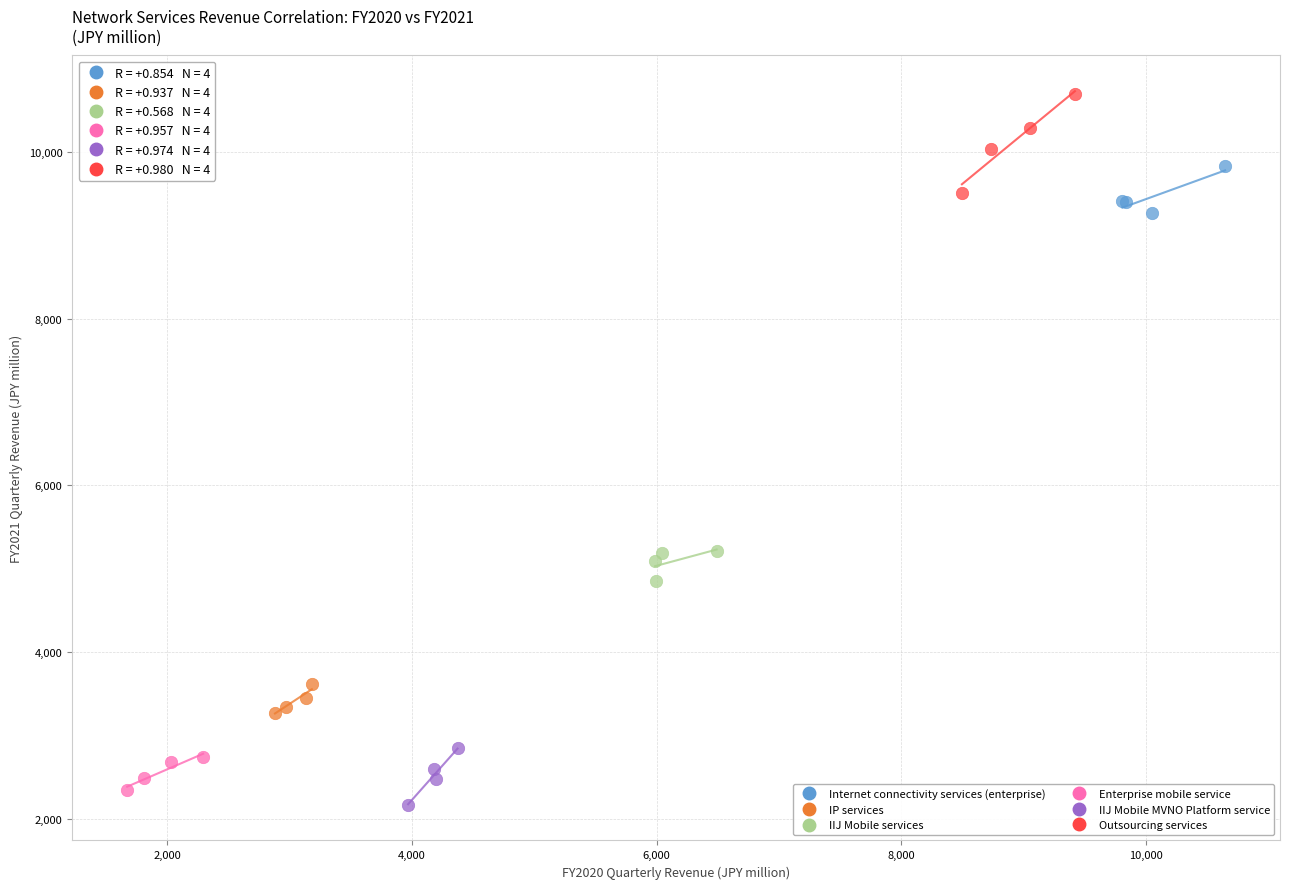

Which series reaches the maximum Y coordinate?

Outsourcing services